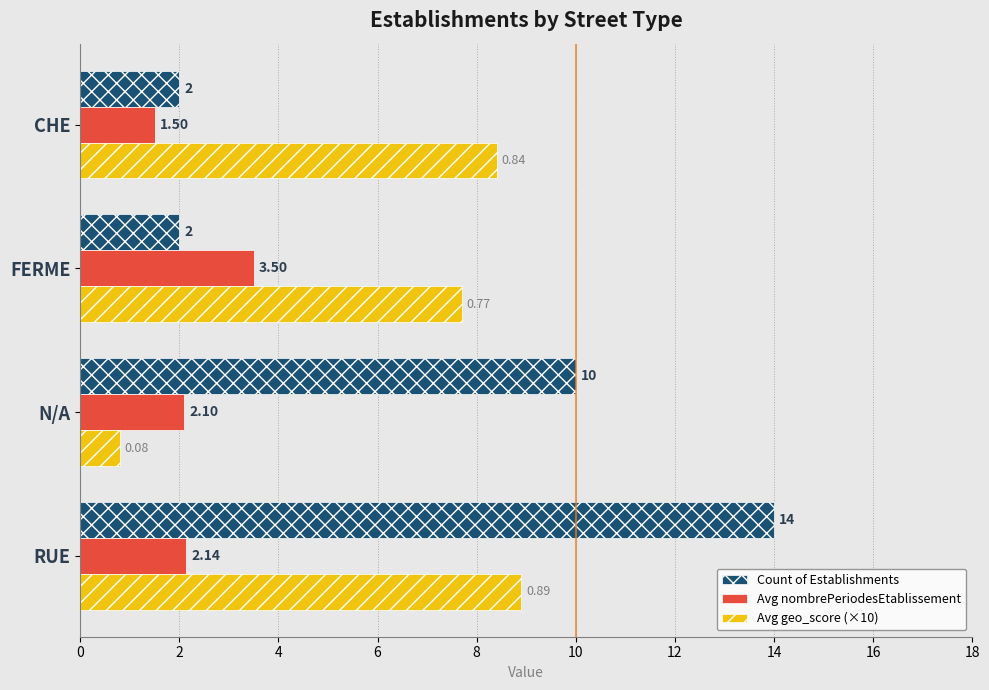

At which category does the chart reach its minimum across all series?

N/A